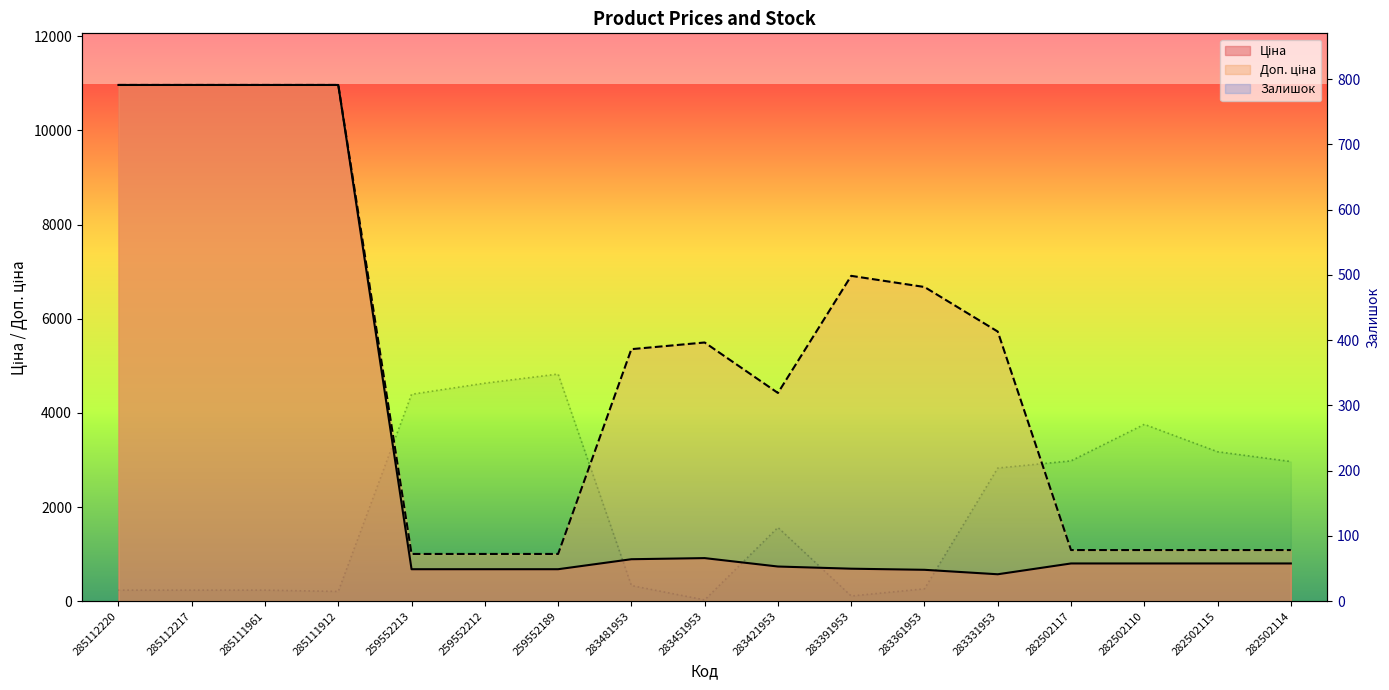

What is the average value of the Доп. ціна series?

5047.1